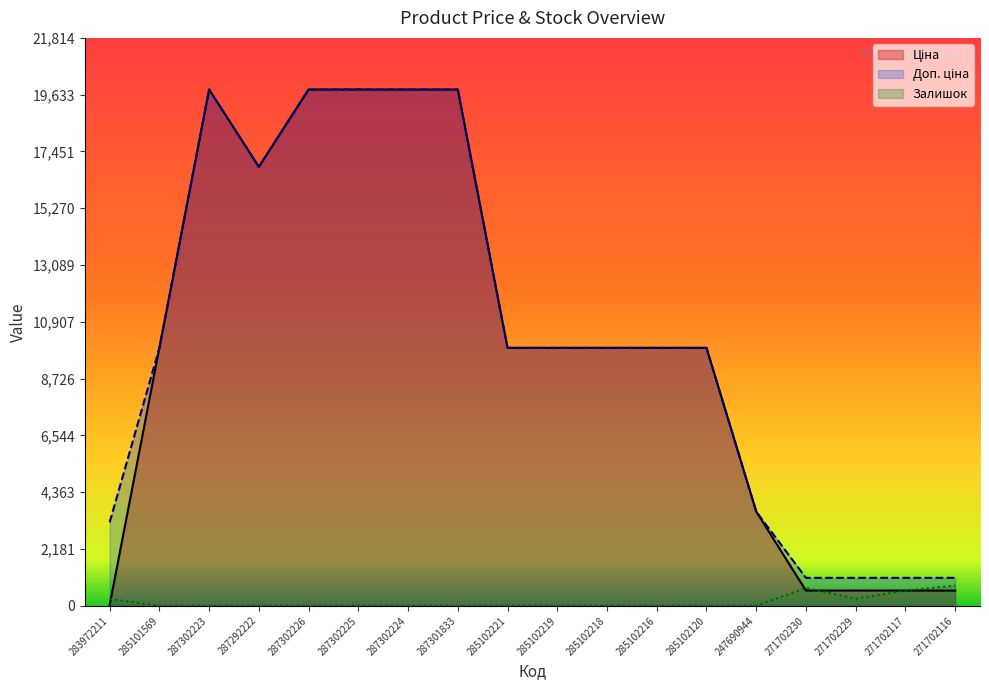

What is the total value across all series at 285101569?

19817.0